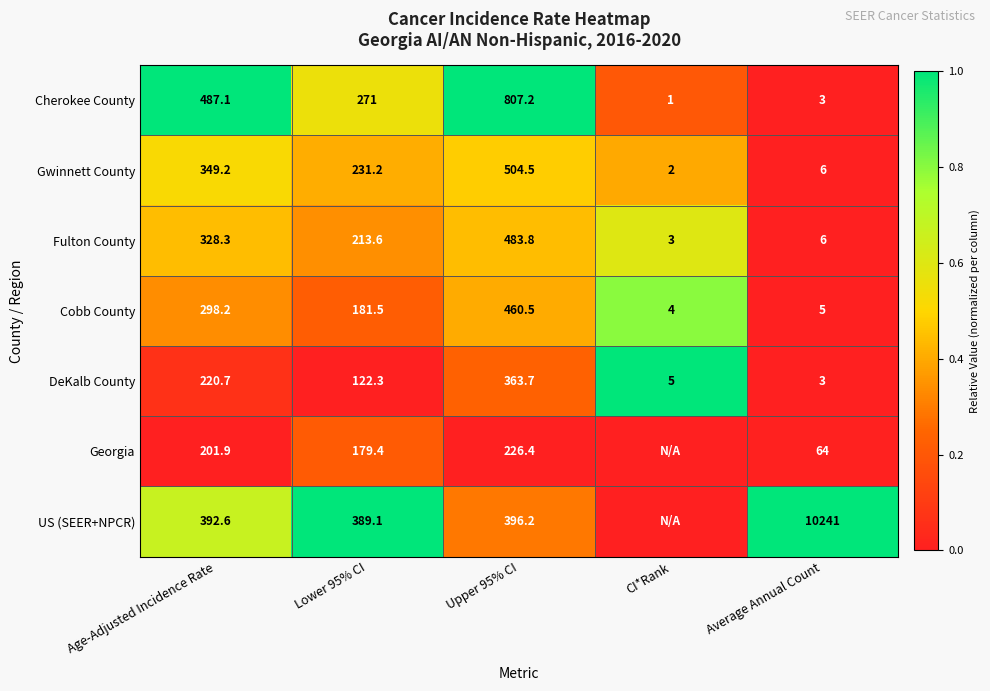

What is the difference between the highest and lowest values at Upper 95% CI?

580.8